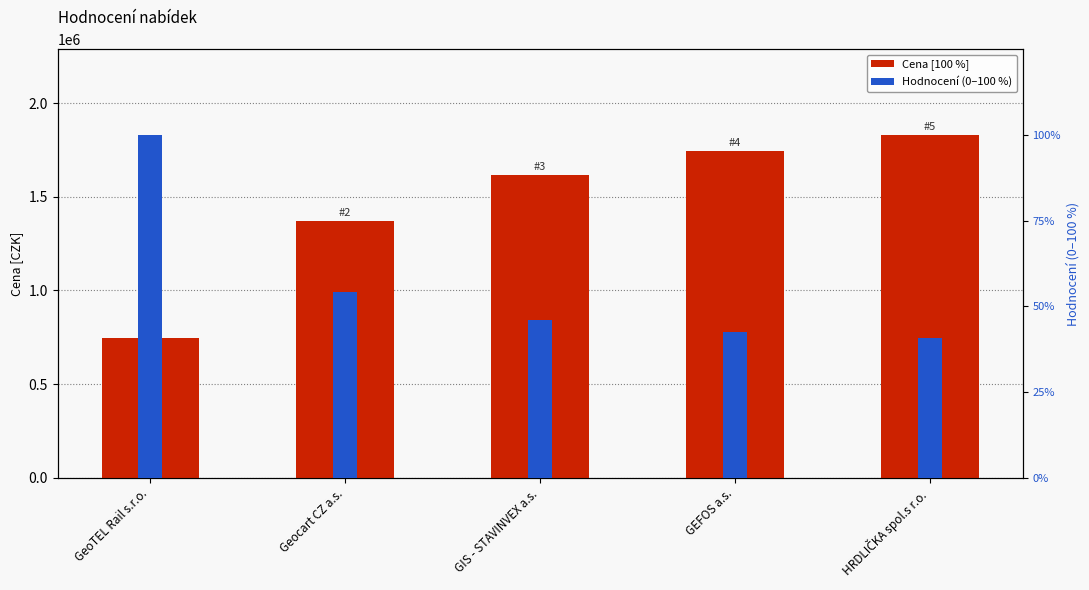

What is the difference between the maximum and second lowest values in the Cena [100 %] series?

461000.0